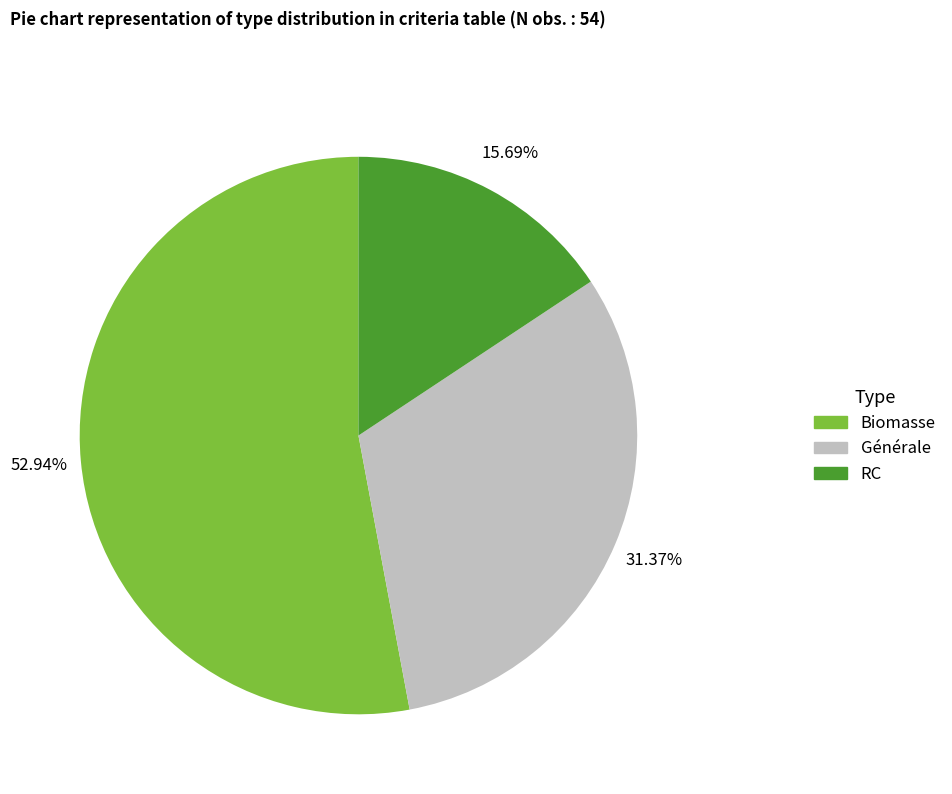

What portion of the pie excludes Biomasse?

47.1%